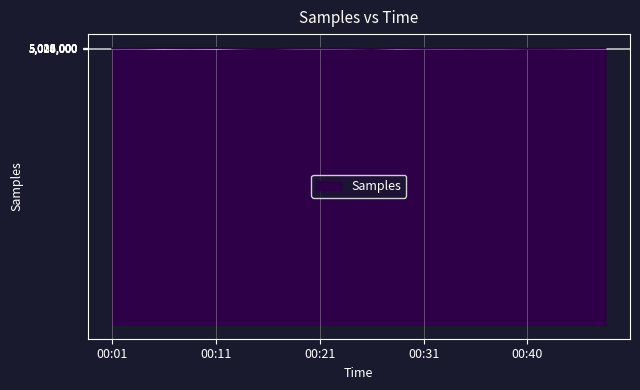

What is the maximum value shown in the chart?

5026716